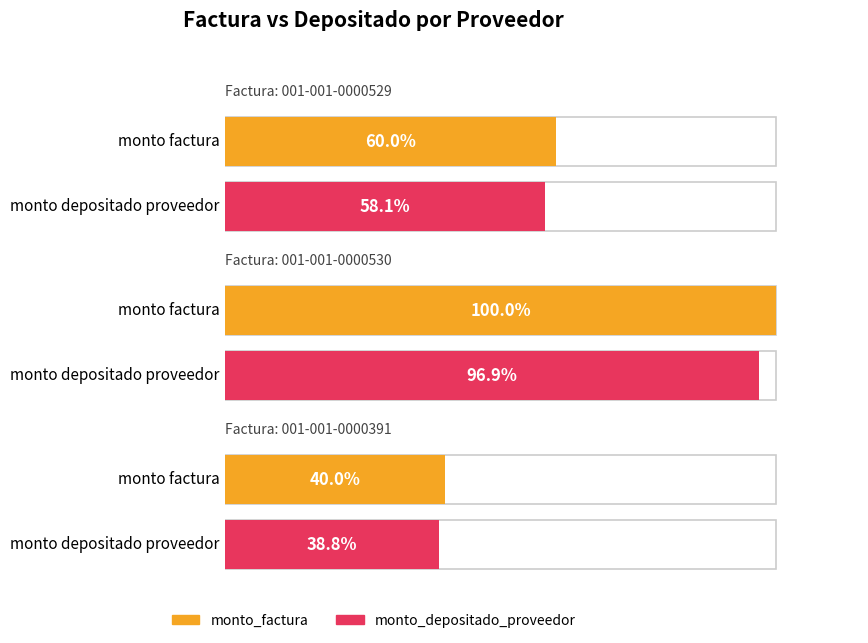

Which has a higher value, 001-001-0000529 or 001-001-0000391?

001-001-0000529